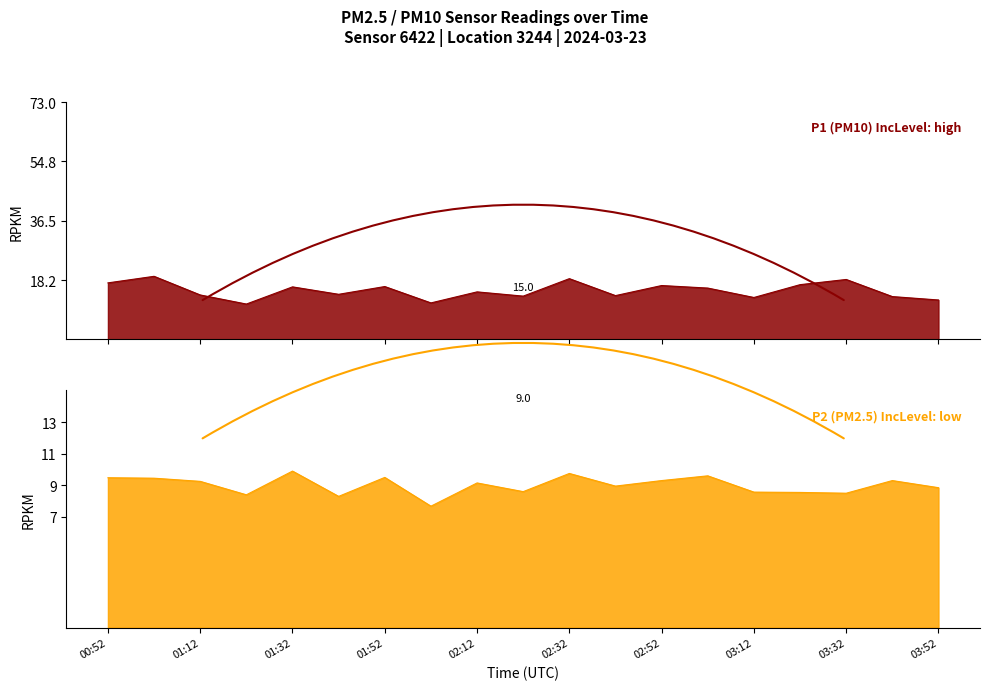

True or false: P2 and P1 intersect in this chart.

False